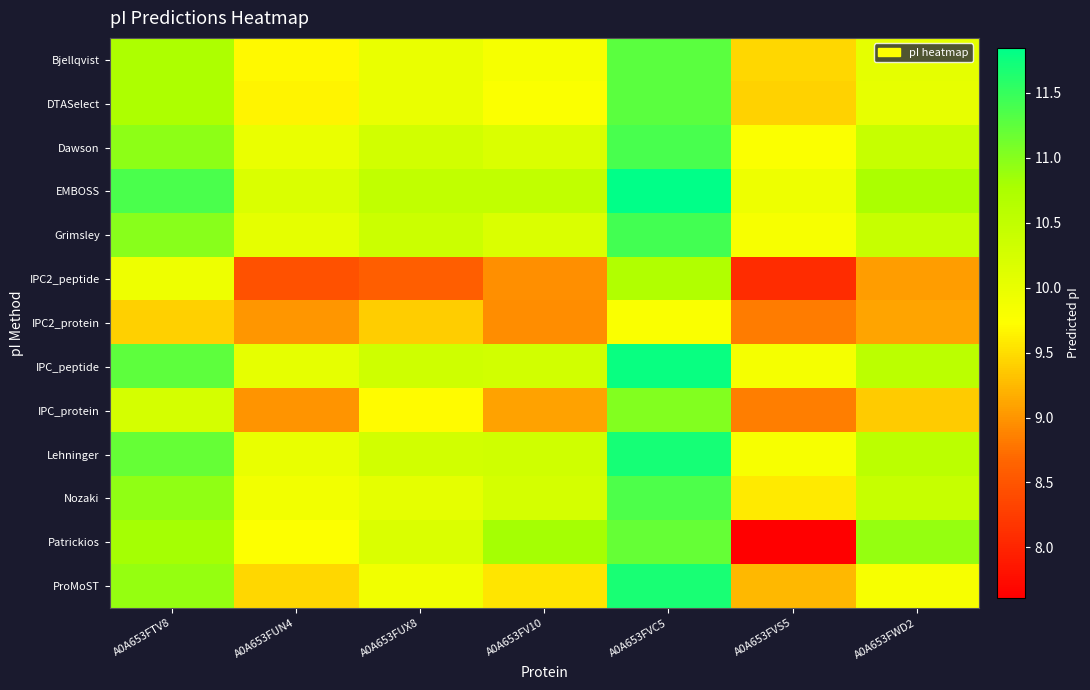

Reading left to right, what are all the values shown in this chart?

Bjellqvist: A0A653FTV8=10.7	A0A653FUN4=9.7	A0A653FUX8=10.0	A0A653FV10=9.8	A0A653FVC5=11.3	A0A653FVS5=9.5	A0A653FWD2=10.0
DTASelect: A0A653FTV8=10.7	A0A653FUN4=9.6	A0A653FUX8=10.0	A0A653FV10=9.8	A0A653FVC5=11.3	A0A653FVS5=9.4	A0A653FWD2=10.0
Dawson: A0A653FTV8=11.0	A0A653FUN4=10.0	A0A653FUX8=10.3	A0A653FV10=10.2	A0A653FVC5=11.4	A0A653FVS5=9.8	A0A653FWD2=10.4
EMBOSS: A0A653FTV8=11.4	A0A653FUN4=10.2	A0A653FUX8=10.5	A0A653FV10=10.5	A0A653FVC5=11.8	A0A653FVS5=9.9	A0A653FWD2=10.8
Grimsley: A0A653FTV8=11.0	A0A653FUN4=10.0	A0A653FUX8=10.4	A0A653FV10=10.2	A0A653FVC5=11.4	A0A653FVS5=9.8	A0A653FWD2=10.4
IPC2_peptide: A0A653FTV8=9.9	A0A653FUN4=8.5	A0A653FUX8=8.6	A0A653FV10=9.0	A0A653FVC5=10.7	A0A653FVS5=8.1	A0A653FWD2=9.1
IPC2_protein: A0A653FTV8=9.4	A0A653FUN4=9.0	A0A653FUX8=9.4	A0A653FV10=8.9	A0A653FVC5=9.8	A0A653FVS5=8.8	A0A653FWD2=9.1
IPC_peptide: A0A653FTV8=11.3	A0A653FUN4=10.0	A0A653FUX8=10.3	A0A653FV10=10.3	A0A653FVC5=11.8	A0A653FVS5=9.9	A0A653FWD2=10.6
IPC_protein: A0A653FTV8=10.2	A0A653FUN4=9.0	A0A653FUX8=9.7	A0A653FV10=9.1	A0A653FVC5=11.0	A0A653FVS5=8.8	A0A653FWD2=9.4
Lehninger: A0A653FTV8=11.2	A0A653FUN4=10.0	A0A653FUX8=10.3	A0A653FV10=10.3	A0A653FVC5=11.7	A0A653FVS5=9.8	A0A653FWD2=10.6
Nozaki: A0A653FTV8=10.9	A0A653FUN4=9.9	A0A653FUX8=10.0	A0A653FV10=10.2	A0A653FVC5=11.4	A0A653FVS5=9.6	A0A653FWD2=10.4
Patrickios: A0A653FTV8=10.8	A0A653FUN4=9.8	A0A653FUX8=10.2	A0A653FV10=10.8	A0A653FVC5=11.2	A0A653FVS5=7.6	A0A653FWD2=10.9
ProMoST: A0A653FTV8=10.9	A0A653FUN4=9.5	A0A653FUX8=9.9	A0A653FV10=9.6	A0A653FVC5=11.7	A0A653FVS5=9.2	A0A653FWD2=9.8